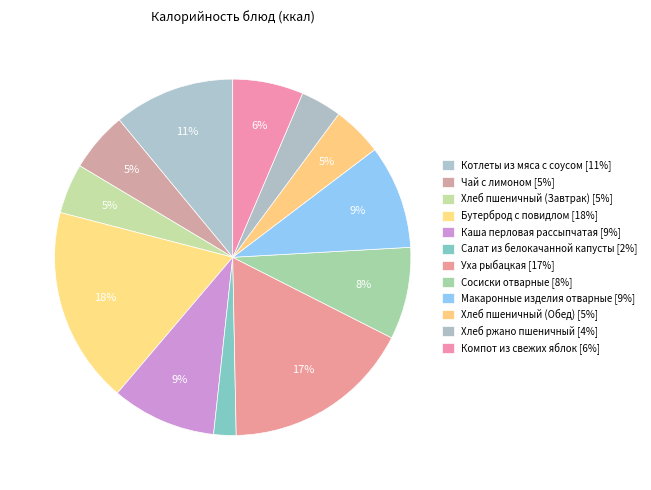

To the nearest percent, what portion does Бутерброд с повидлом represent?

18%